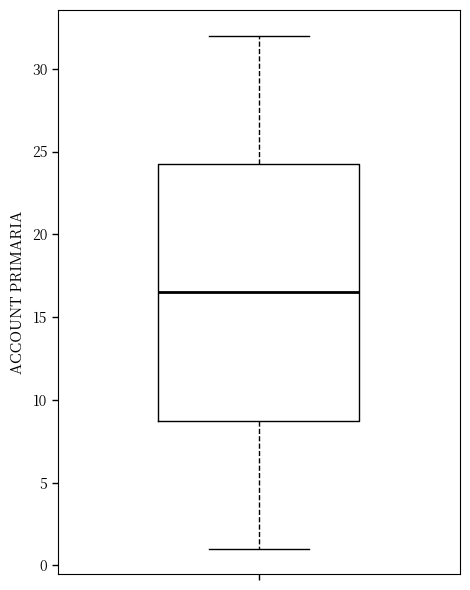

Read this box plot against the y-axis: the position of the median line, the range covered by the box, and the ends of both whiskers. The values are not printed on the chart, so give them approximately, as read against the axis.

median 16.5, box 9.0 to 24.5, whiskers 1.0 to 32.0